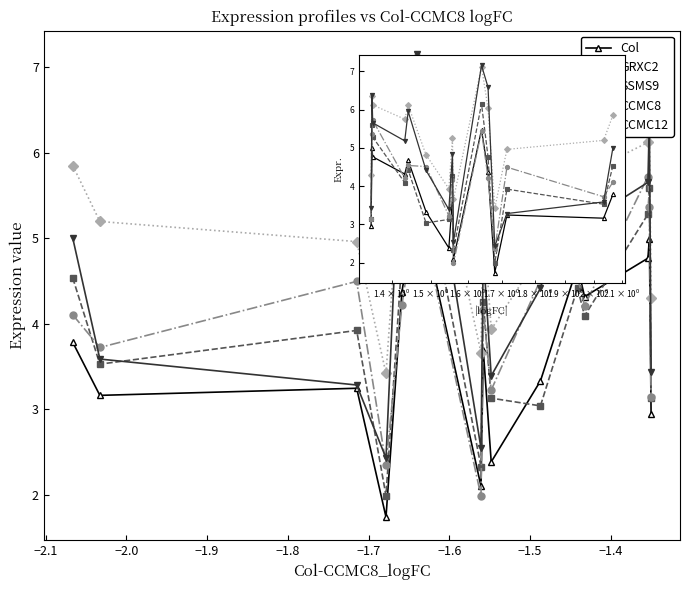

What is the smallest value displayed?

1.7